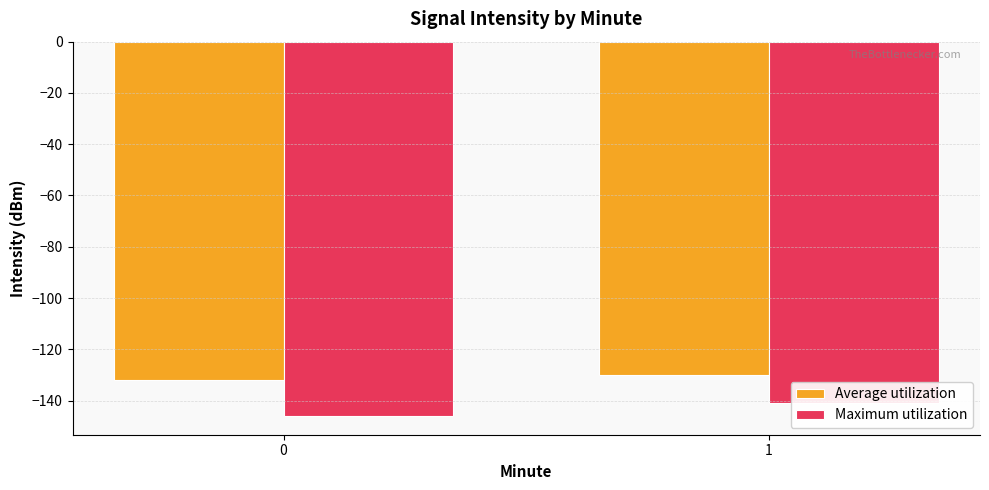

What is the greatest value displayed?

-129.9